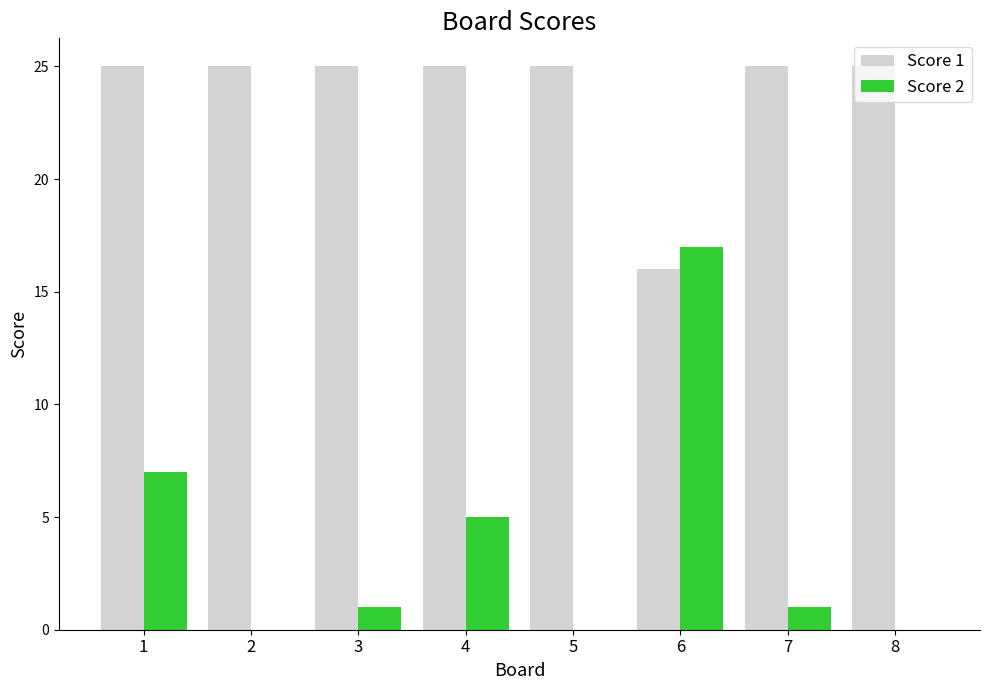

Is the value of Score 2 at 5 greater than the value of Score 1 at 8?

No